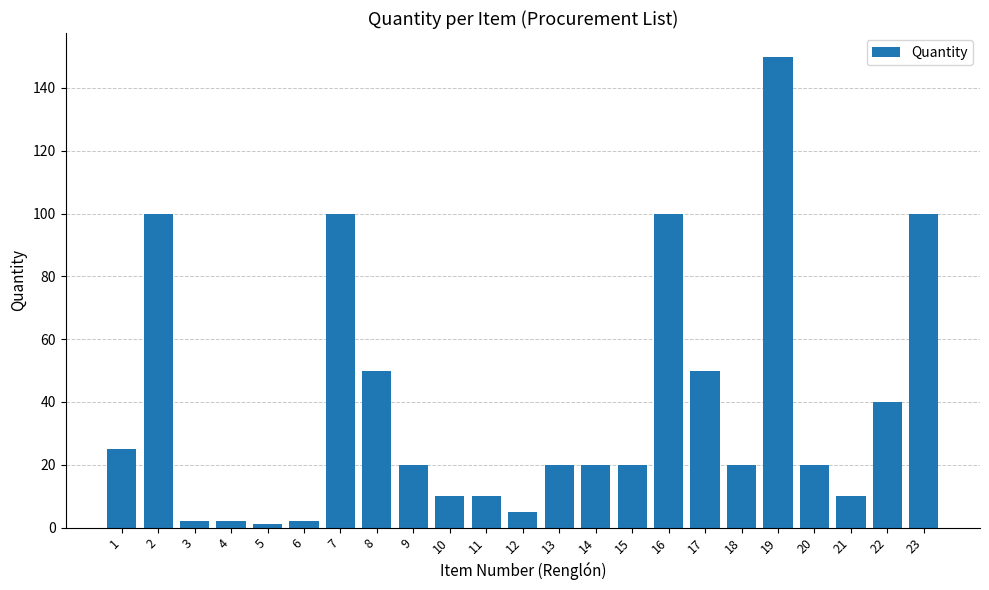

Count the number of data series in this chart.

1